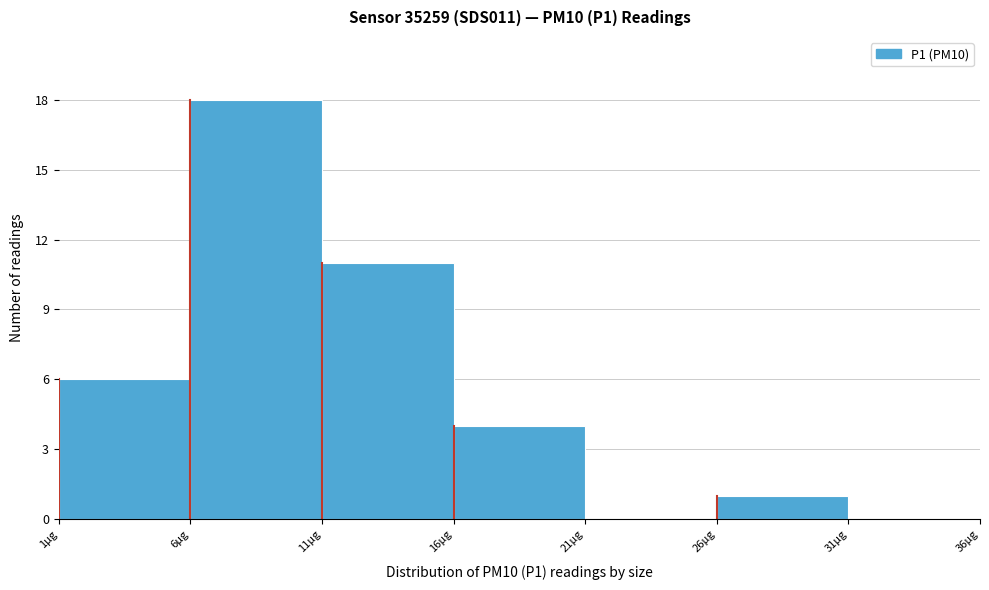

What is the height of the bar covering 6 to 11 on the x-axis? The values are not printed on the chart, so give them approximately, as read against the axis.

18